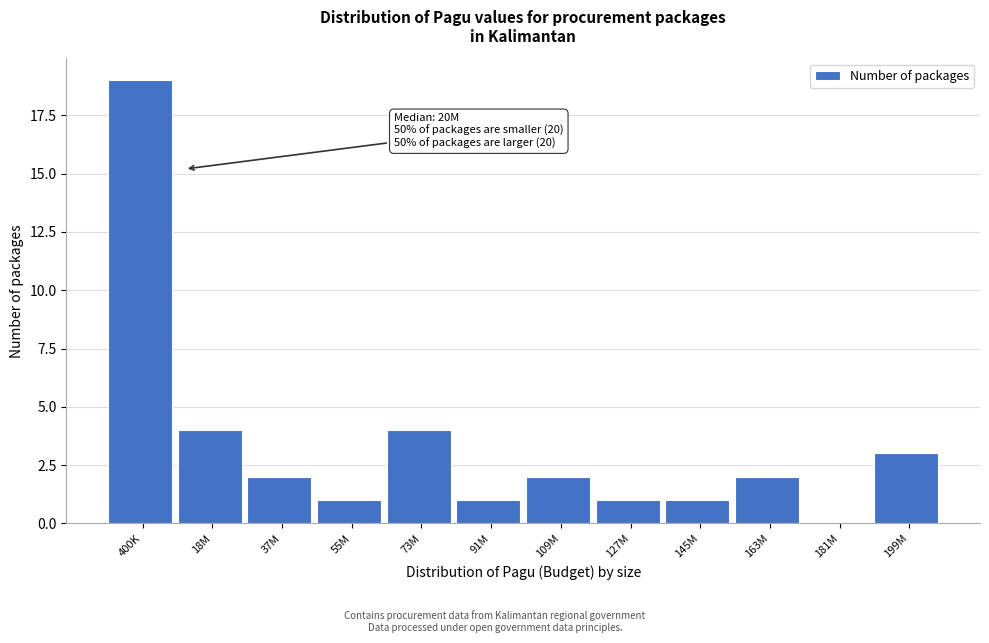

Reading left to right, extract all data points from this chart.

400K=19	18M=4	37M=2	55M=1	73M=4	91M=1	109M=2	127M=1	145M=1	163M=2	181M=0	199M=3